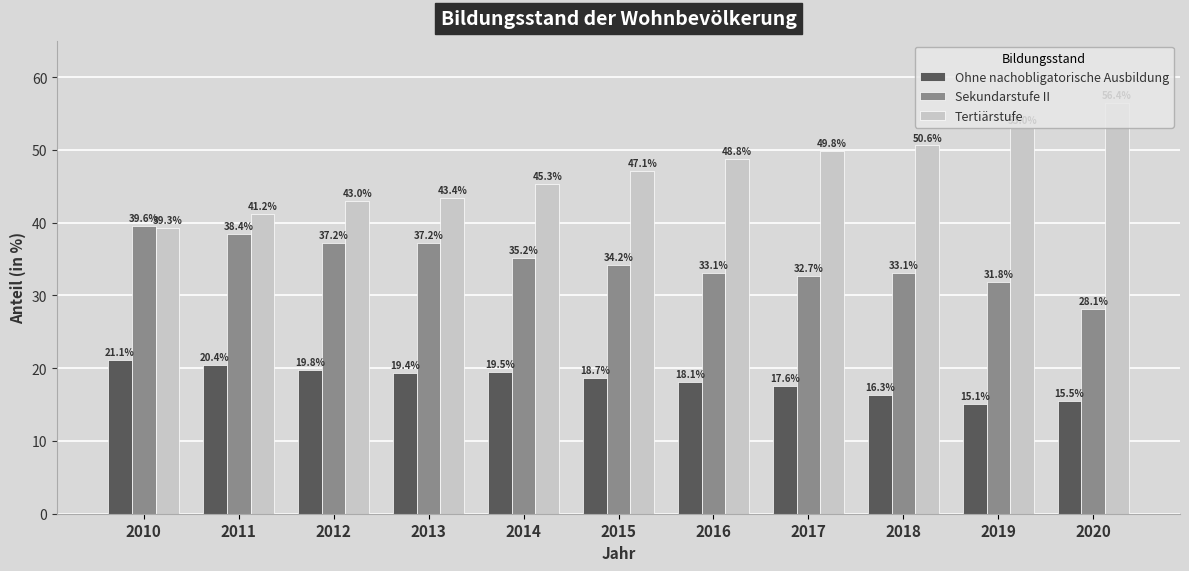

What are all the series names shown in the legend?

Ohne nachobligatorische Ausbildung, Sekundarstufe II, Tertiärstufe